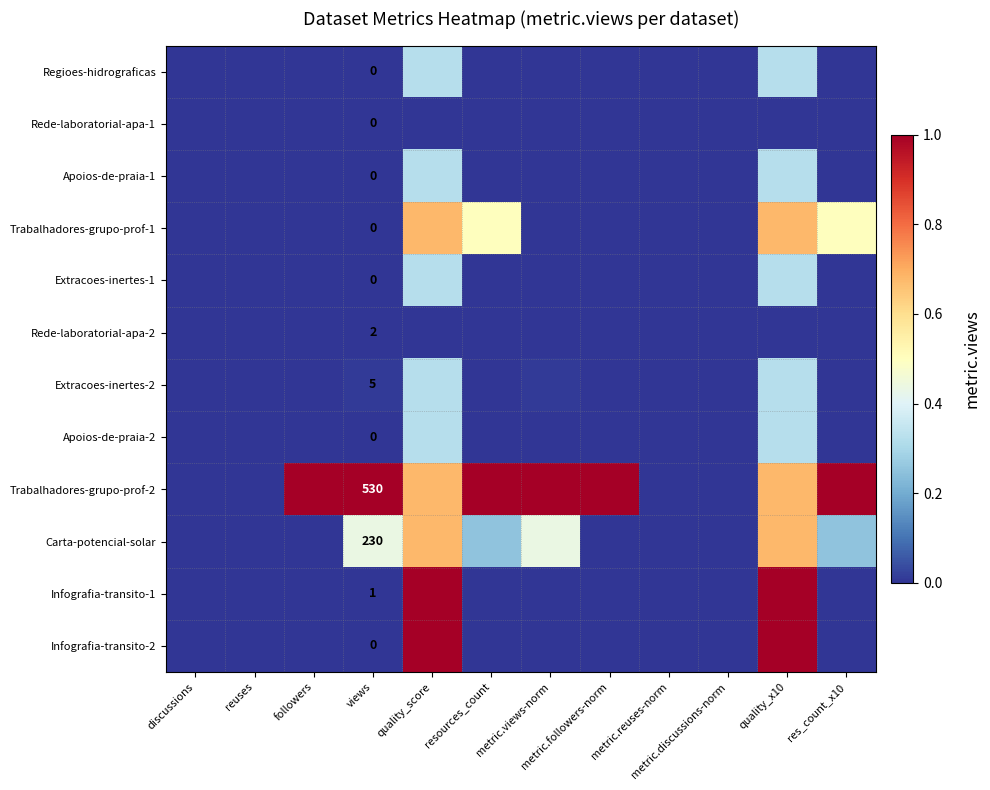

At which category does the chart reach its minimum across all series?

discussions